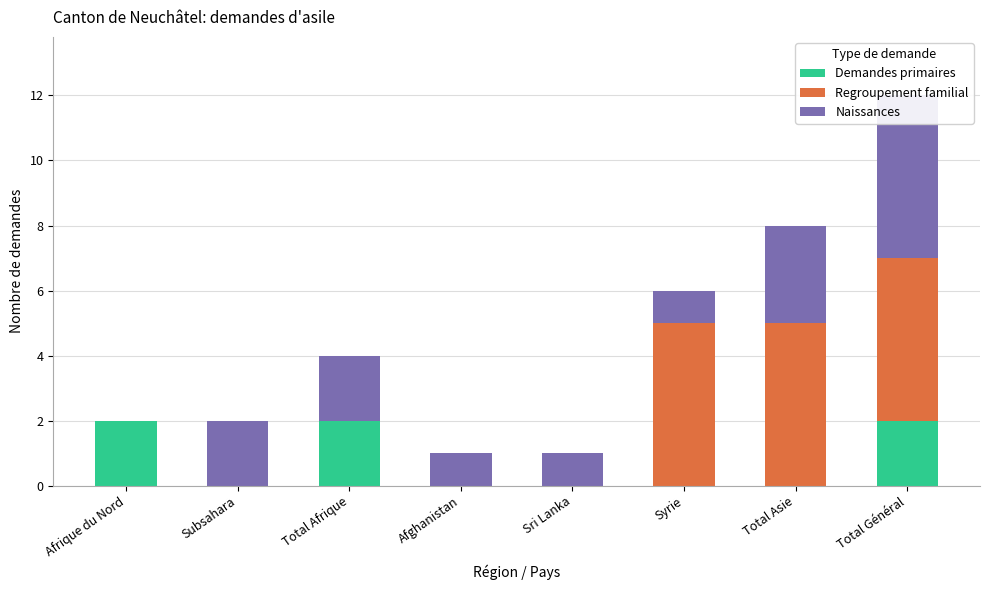

True or false: Regroupement familial has a value of 0 at Afghanistan.

True